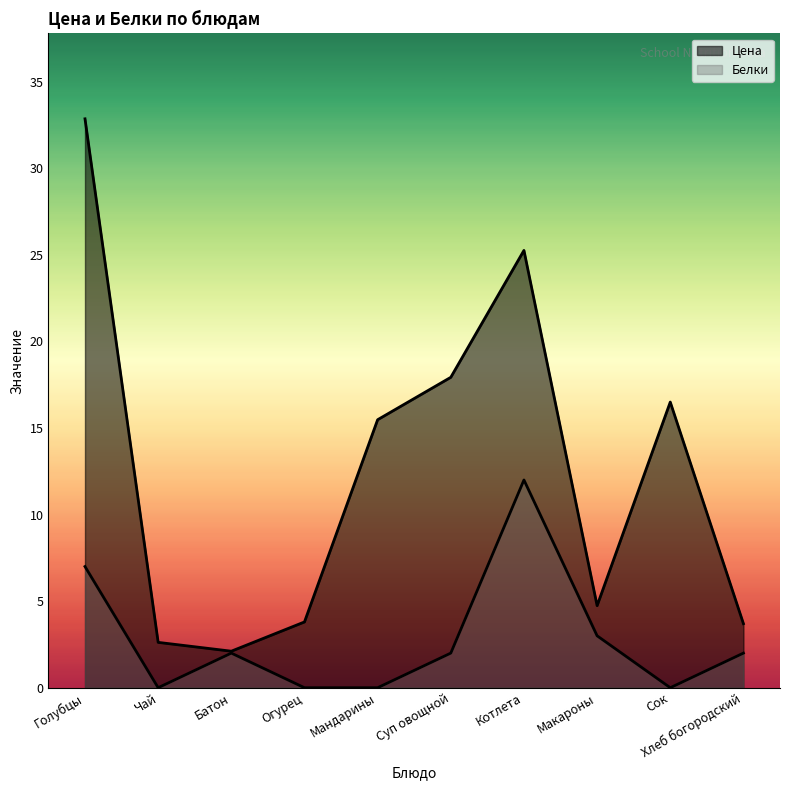

Reading left to right, extract all data points from this chart.

Цена: Голубцы=32.9	Чай=2.6	Батон=2.1	Огурец=3.8	Мандарины=15.5	Суп овощной=17.9	Котлета=25.3	Макароны=4.7	Сок=16.5	Хлеб богородский=3.7
Белки: Голубцы=7.0	Чай=0.0	Батон=2.0	Огурец=0.0	Мандарины=0.0	Суп овощной=2.0	Котлета=12.0	Макароны=3.0	Сок=0.0	Хлеб богородский=2.0